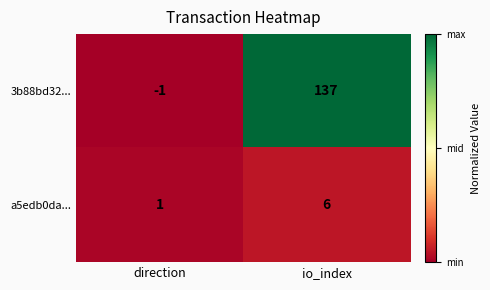

Which label corresponds to the smallest value in the chart?

direction